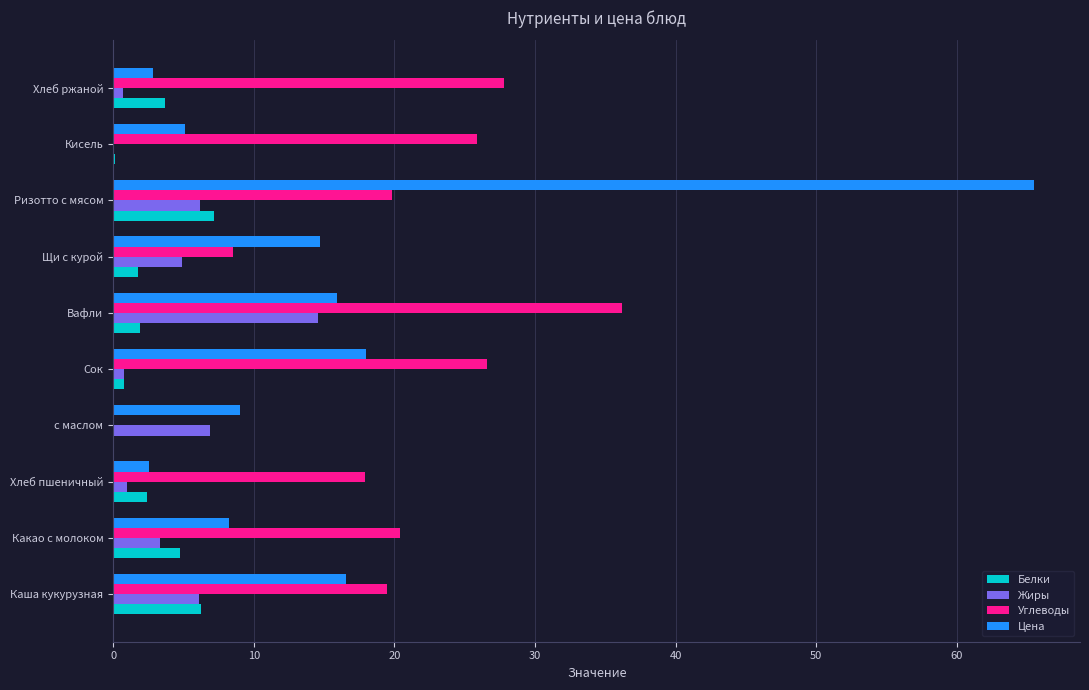

Between Хлеб пшеничный and с маслом, which series saw the biggest shift?

Углеводы